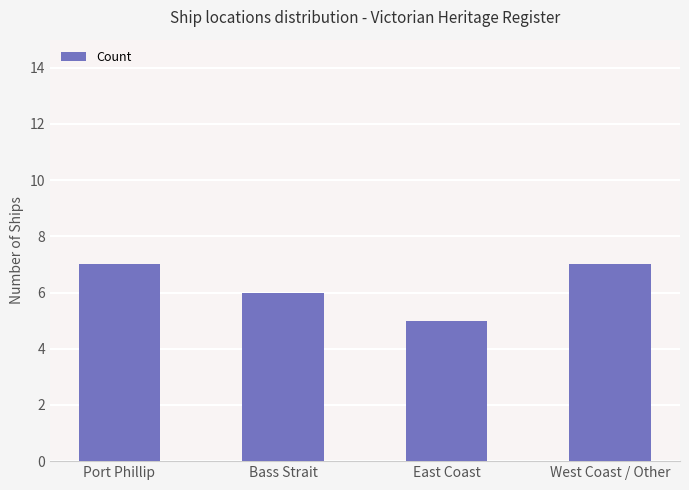

What is the approximate value at East Coast?

5